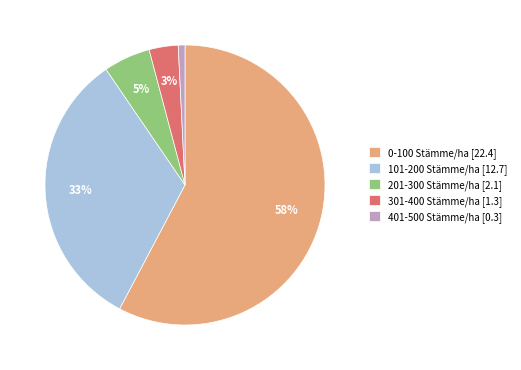

Between 301-400 Stämme/ha [1.3] and 0-100 Stämme/ha [22.4], which is larger?

0-100 Stämme/ha [22.4]